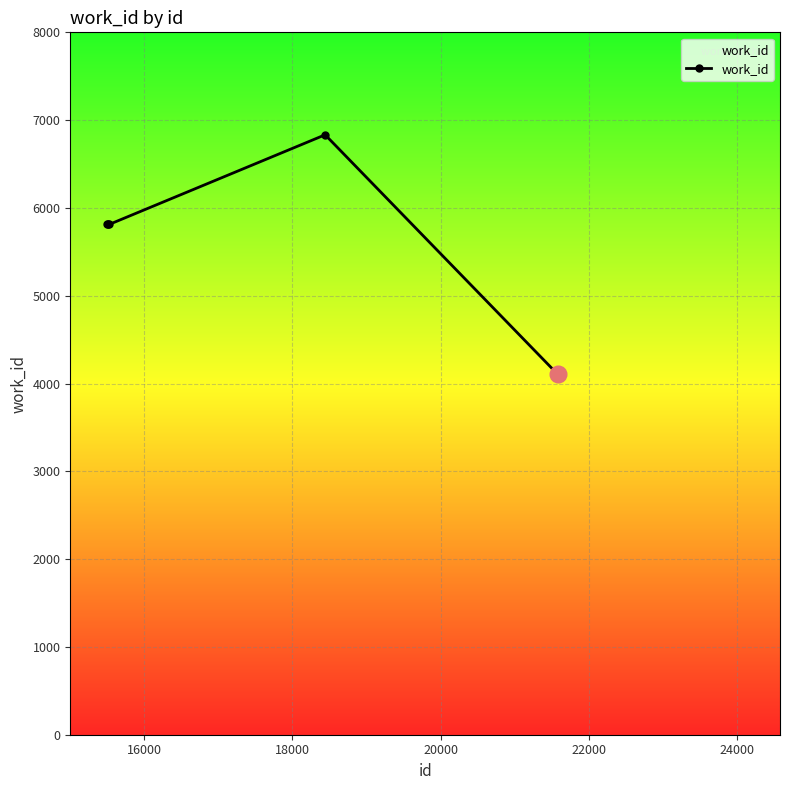

What is the average value?

5675